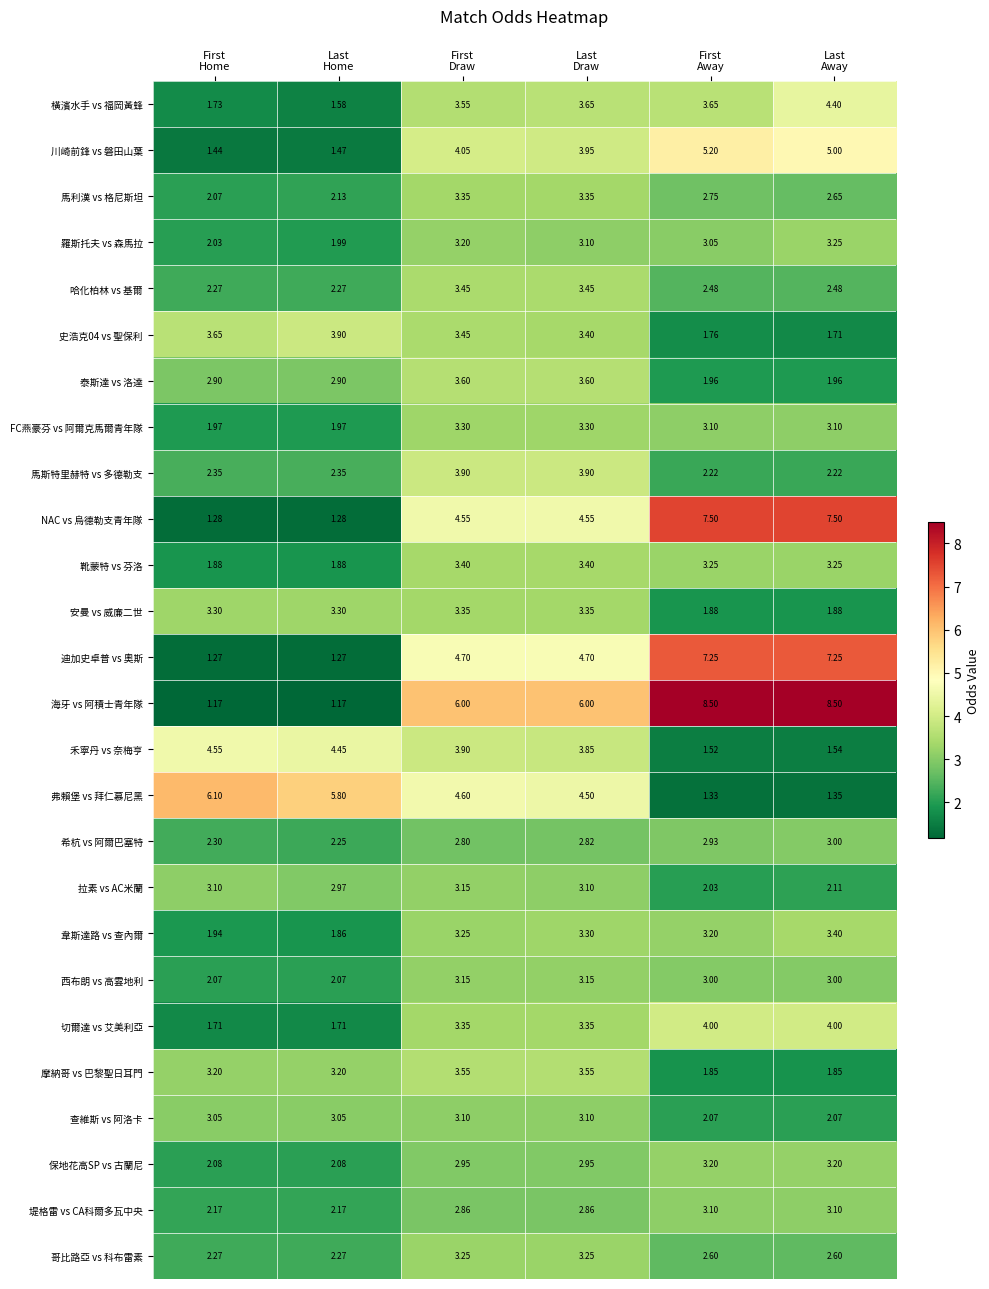

Count the number of data series in this chart.

26